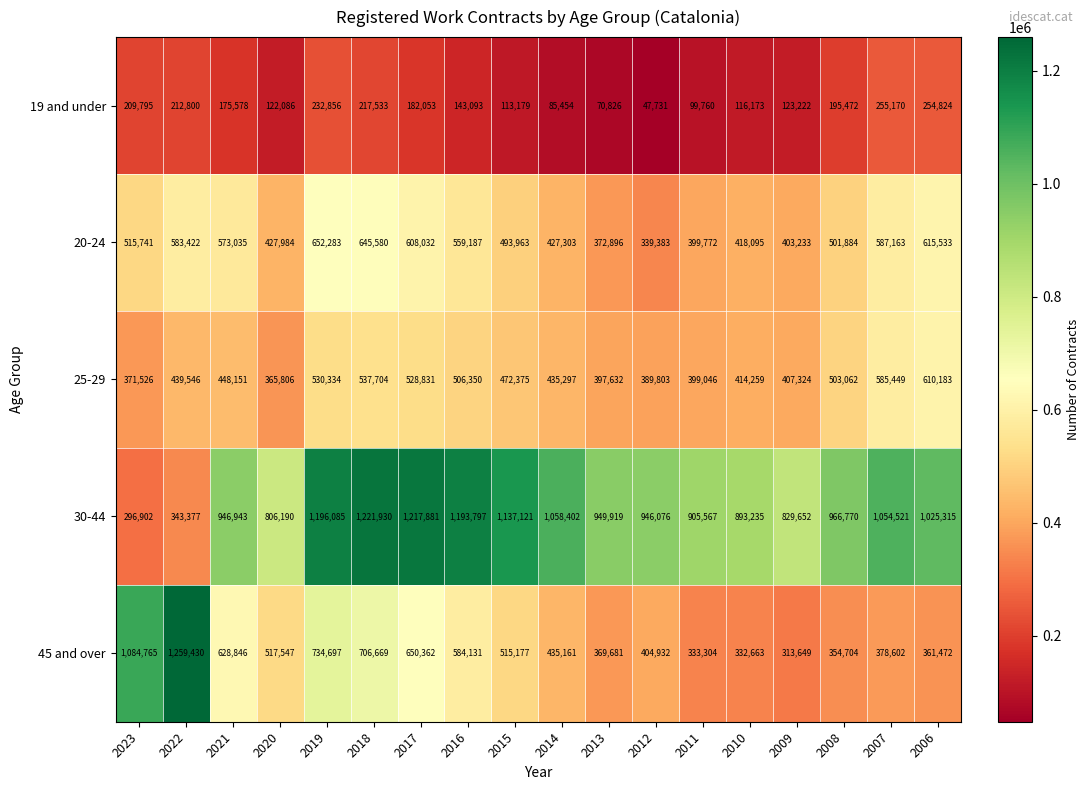

Which series has the widest spread of values?

45 and over